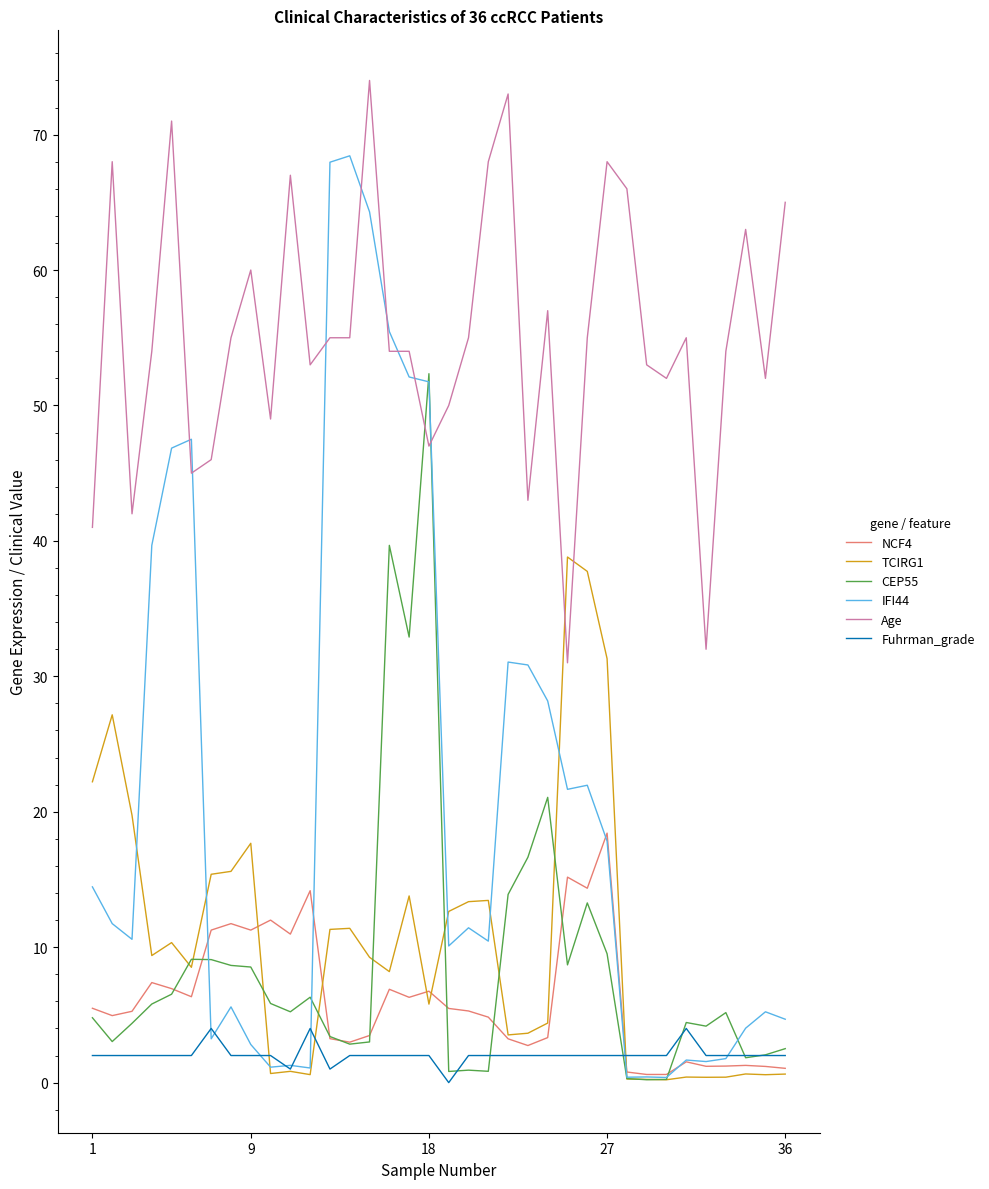

Does the chart display data point markers on the line(s)?

No